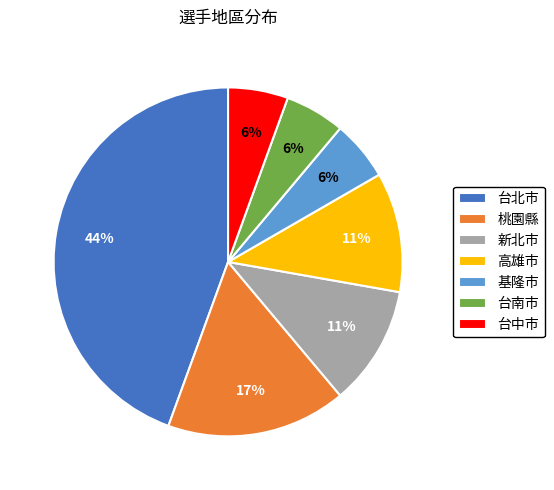

Does any single category account for the majority?

No